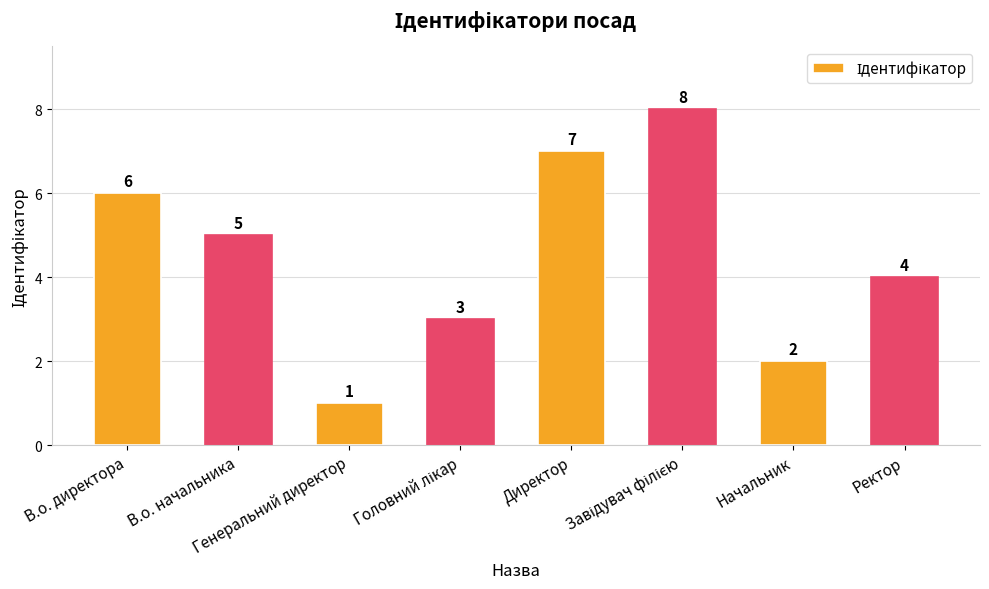

How many values are below 5?

4